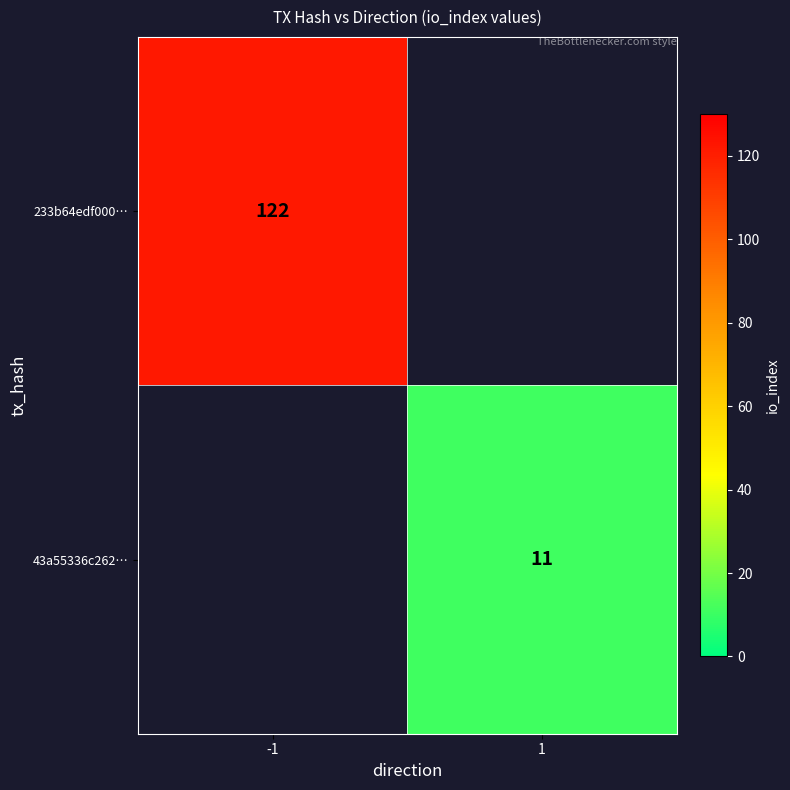

True or false: 233b64edf000… has a value of 62 at -1.

False